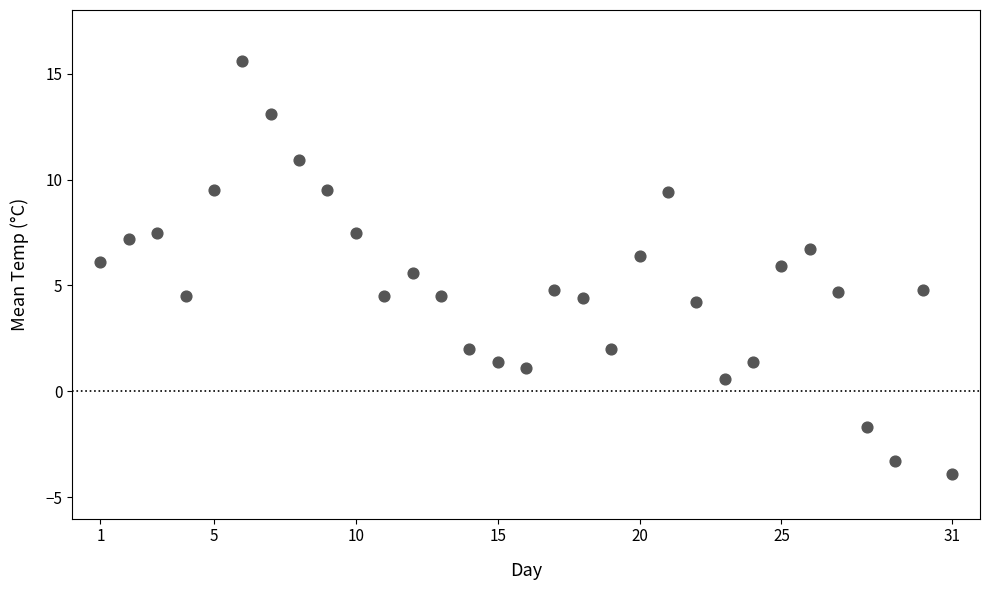

Count the number of points in this scatter plot.

31